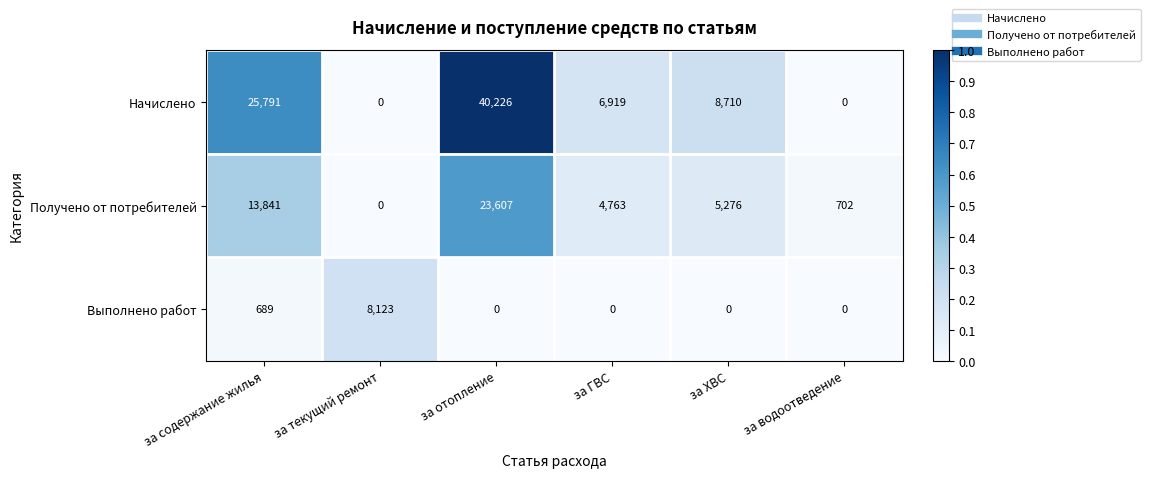

Rank the series at за отопление from highest to lowest value.

Начислено, Получено от потребителей, Выполнено работ